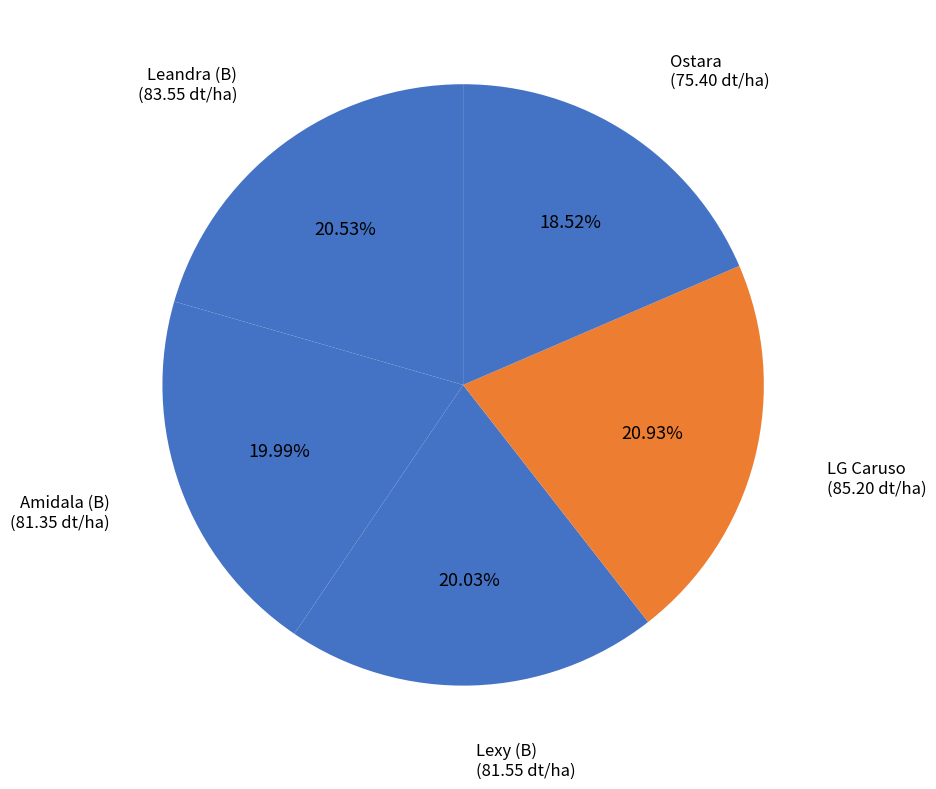

What percentage is the Amidala (B) slice, to the nearest percent?

20%